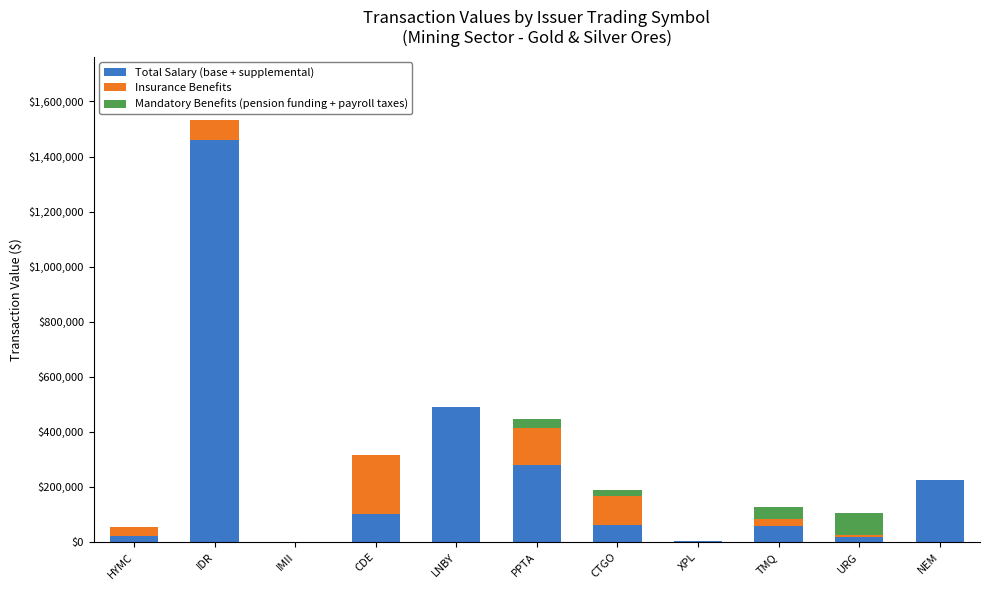

What is the maximum value for Total Salary (base + supplemental)?

1459721